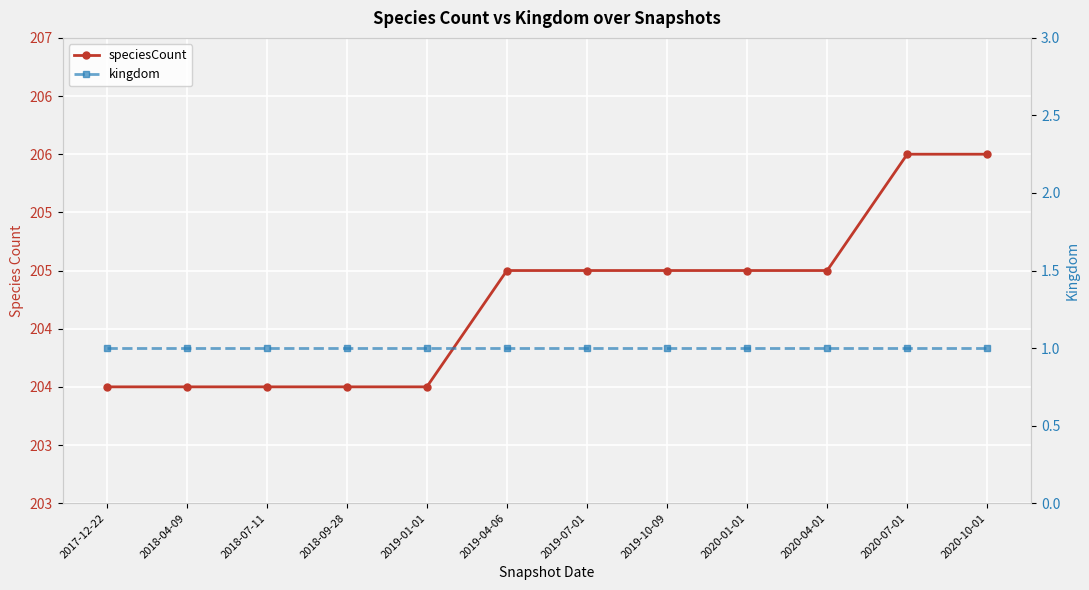

True or false: speciesCount and kingdom cross at least once.

False